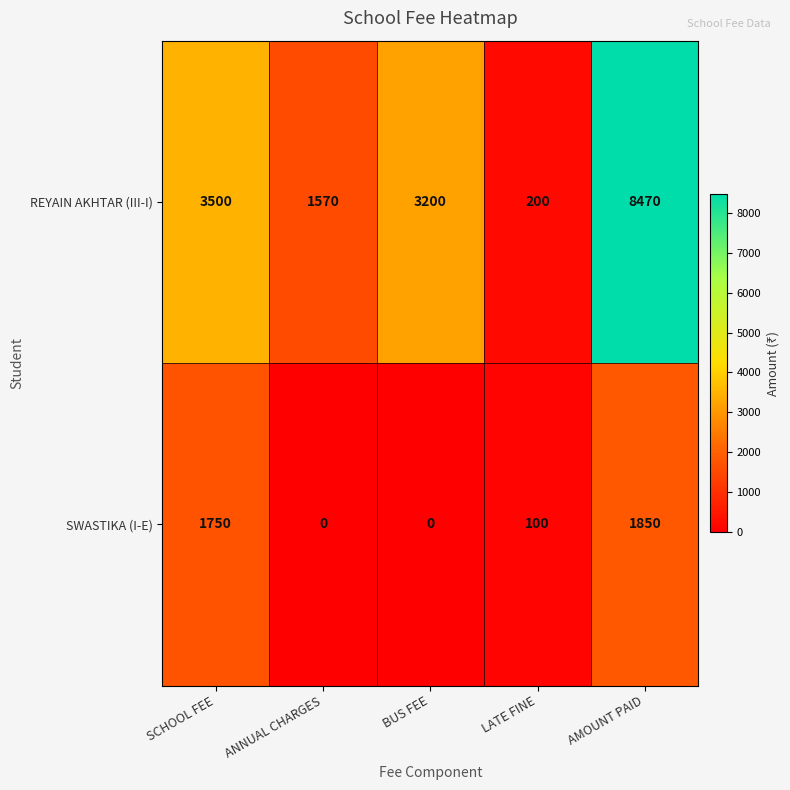

What is the maximum value shown in the chart?

8470